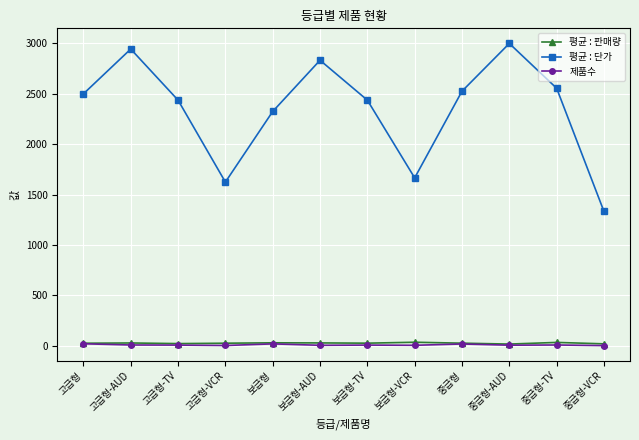

True or false: 제품수 and 평균 : 단가 cross at least once.

False